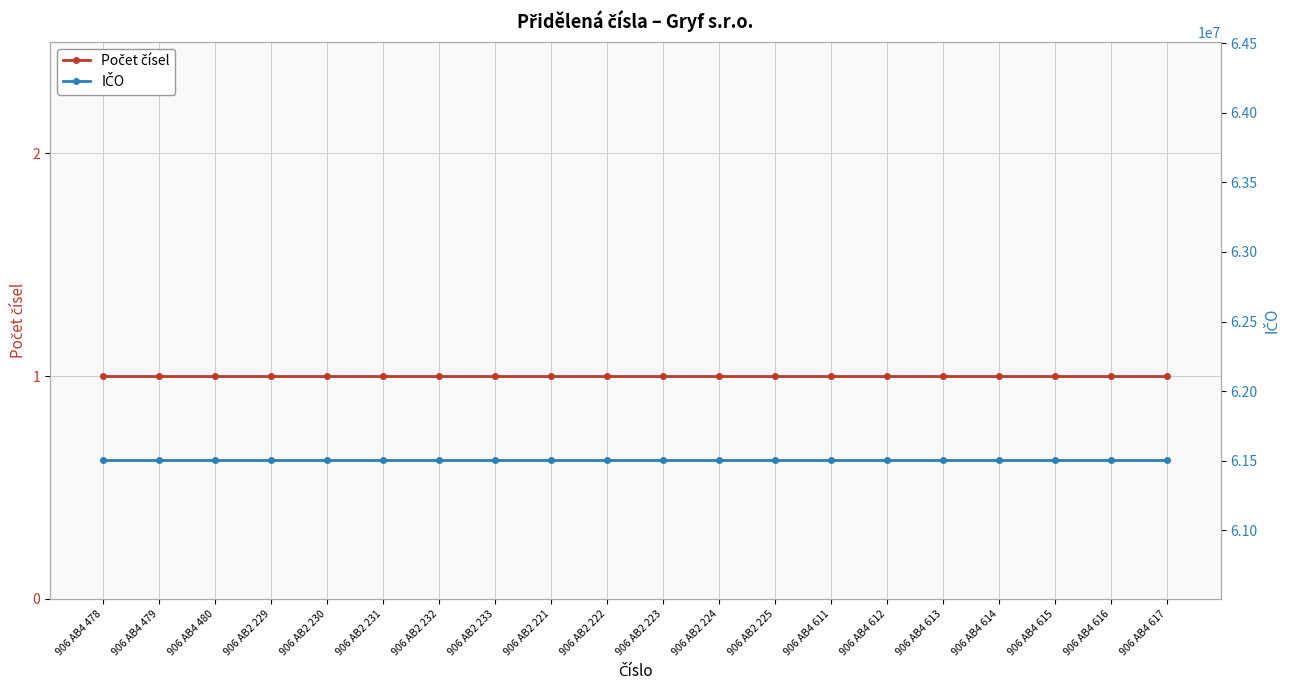

Is this an area chart (filled region under the line)?

No